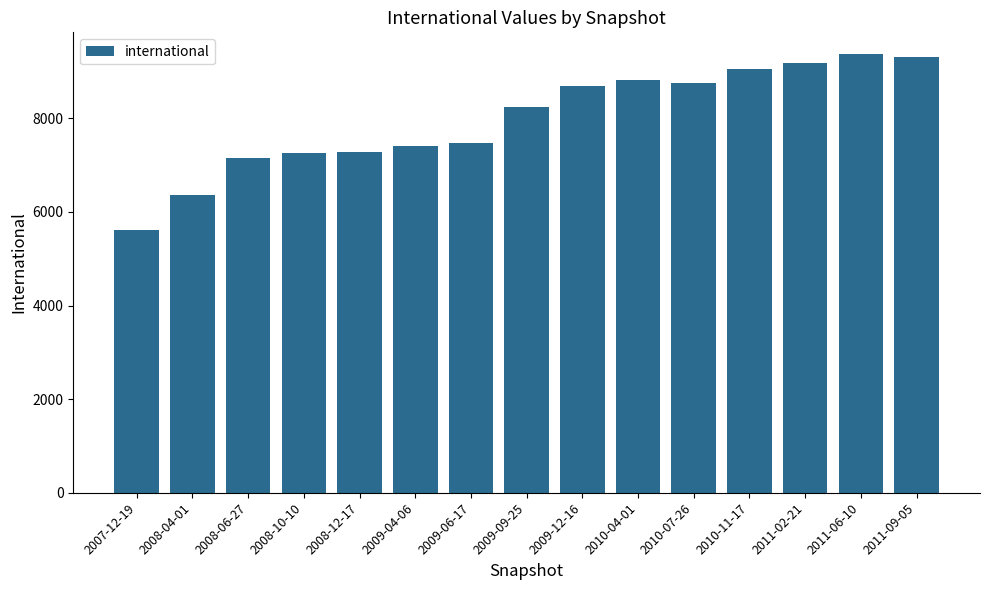

The chart shows a value of 9043 at 2010-11-17. True or false?

True